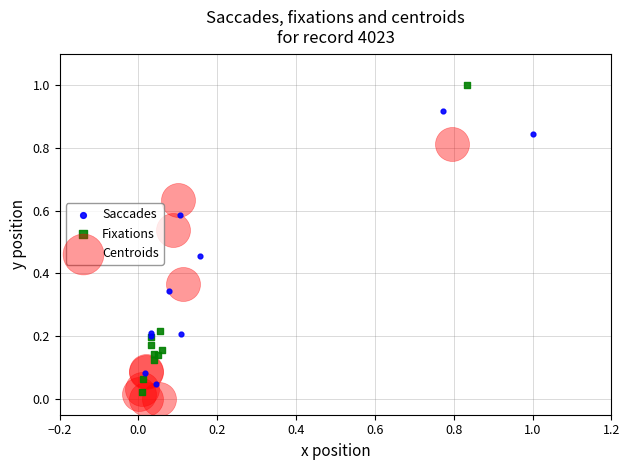

Which series reaches the maximum Y coordinate?

Fixations